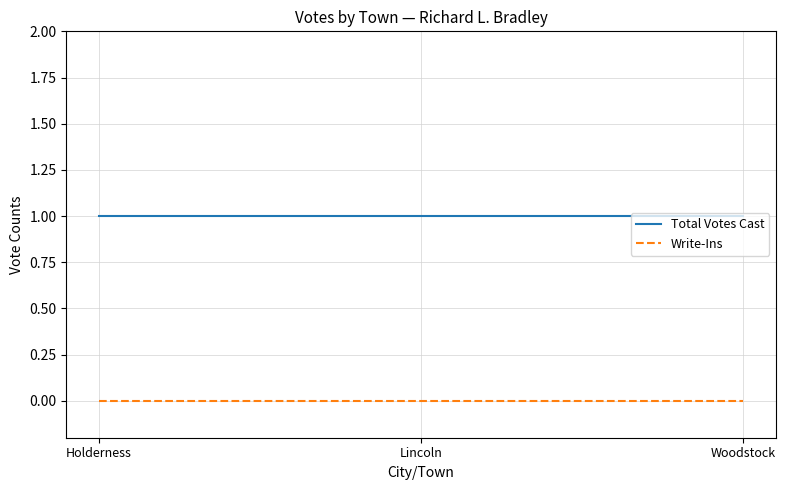

Reading right to left, extract all data points from this chart.

Total Votes Cast: Woodstock=1	Lincoln=1	Holderness=1
Write-Ins: Woodstock=0	Lincoln=0	Holderness=0